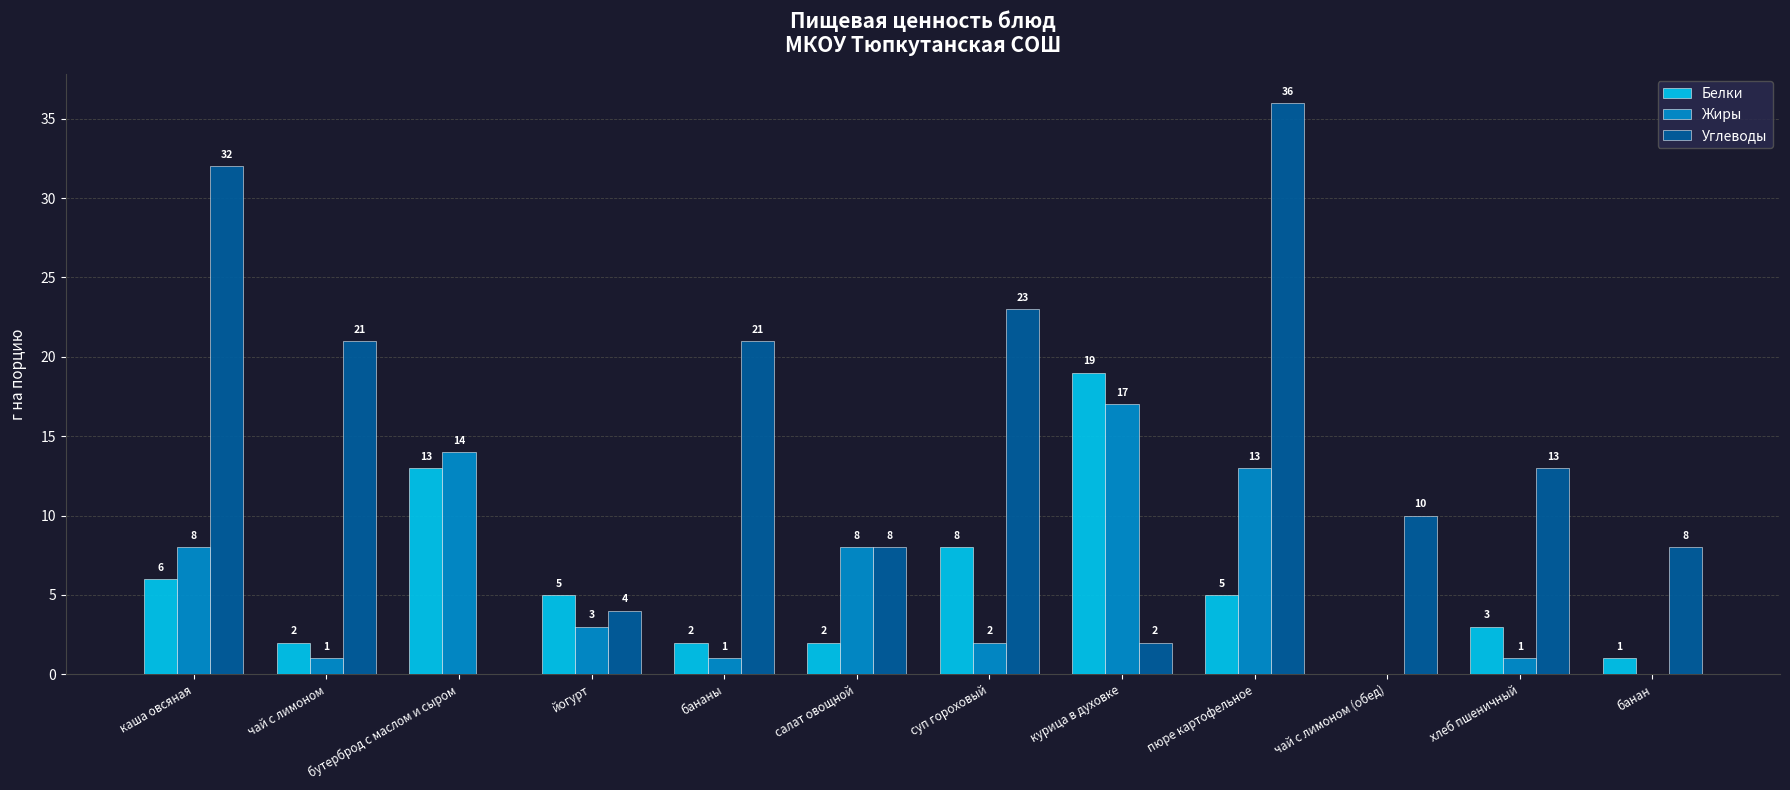

What is the sum of all Углеводы values?

178